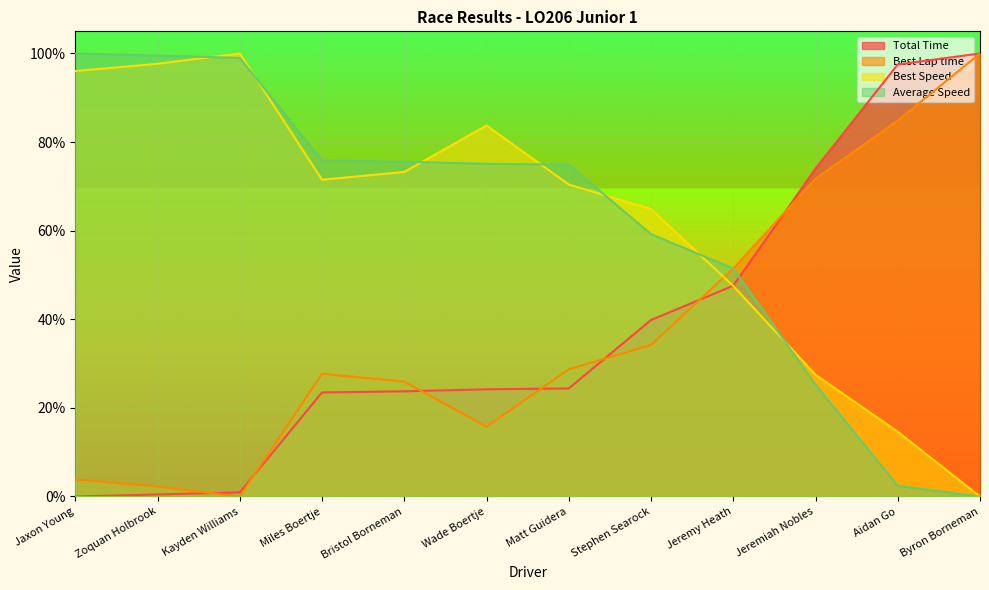

Reading left to right, list all the values displayed in this chart.

Total Time: 0.0	0.0	0.0	0.2	0.2	0.2	0.2	0.4	0.5	0.7	1.0	1.0
Best Lap time: 0.0	0.0	0.0	0.3	0.3	0.2	0.3	0.3	0.5	0.7	0.8	1.0
Best Speed: 1.0	1.0	1.0	0.7	0.7	0.8	0.7	0.6	0.5	0.3	0.1	0.0
Average Speed: 1.0	1.0	1.0	0.8	0.8	0.8	0.7	0.6	0.5	0.3	0.0	0.0